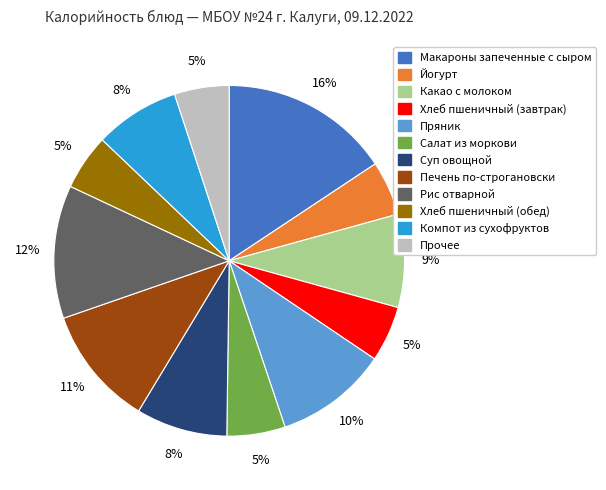

To the nearest percent, what is the difference between the largest and smallest slice percentages?

11%